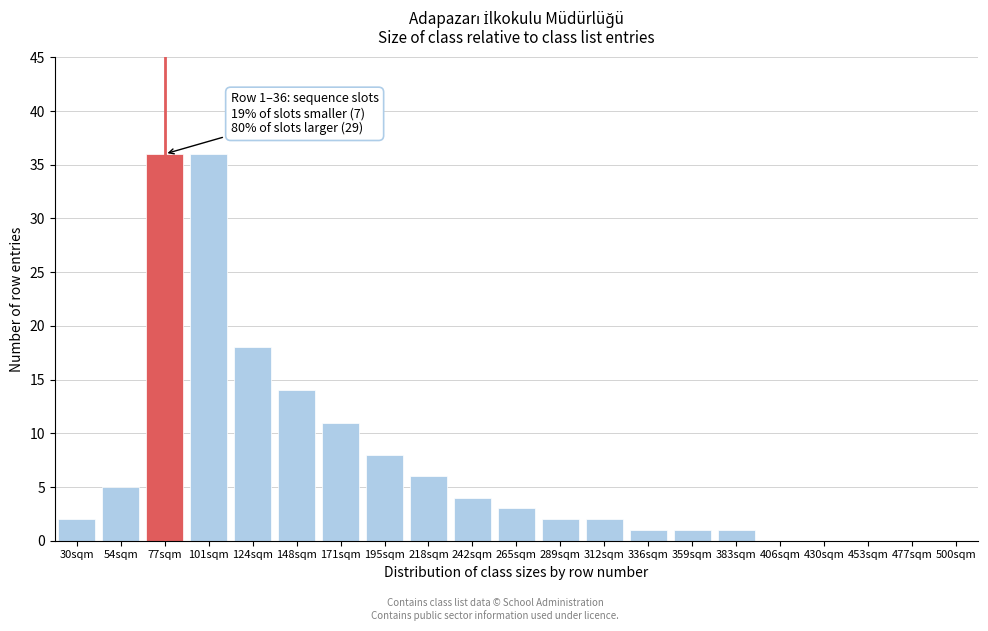

Reading left to right, what are all the values shown in this chart?

30sqm=2	54sqm=5	77sqm=36	101sqm=36	124sqm=18	148sqm=14	171sqm=11	195sqm=8	218sqm=6	242sqm=4	265sqm=3	289sqm=2	312sqm=2	336sqm=1	359sqm=1	383sqm=1	406sqm=0	430sqm=0	453sqm=0	477sqm=0	500sqm=0